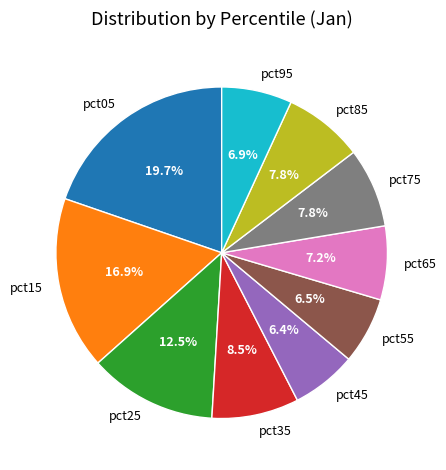

Between pct55 and pct65, which is larger?

pct65